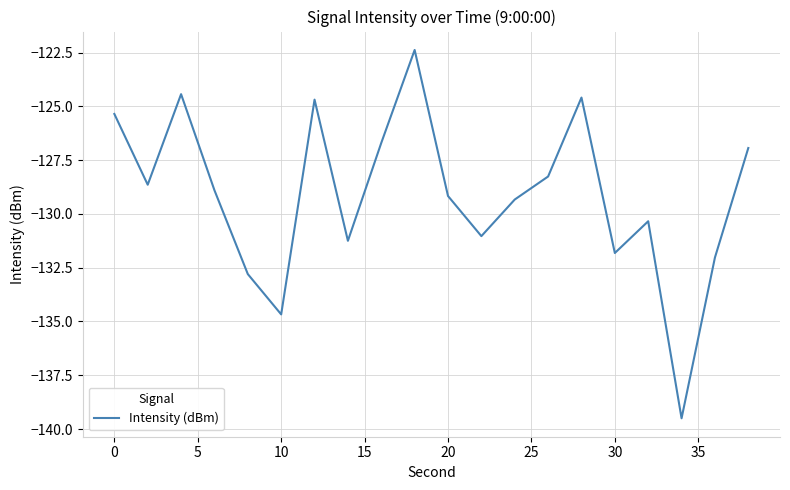

What is the difference between the maximum and minimum values?

17.1